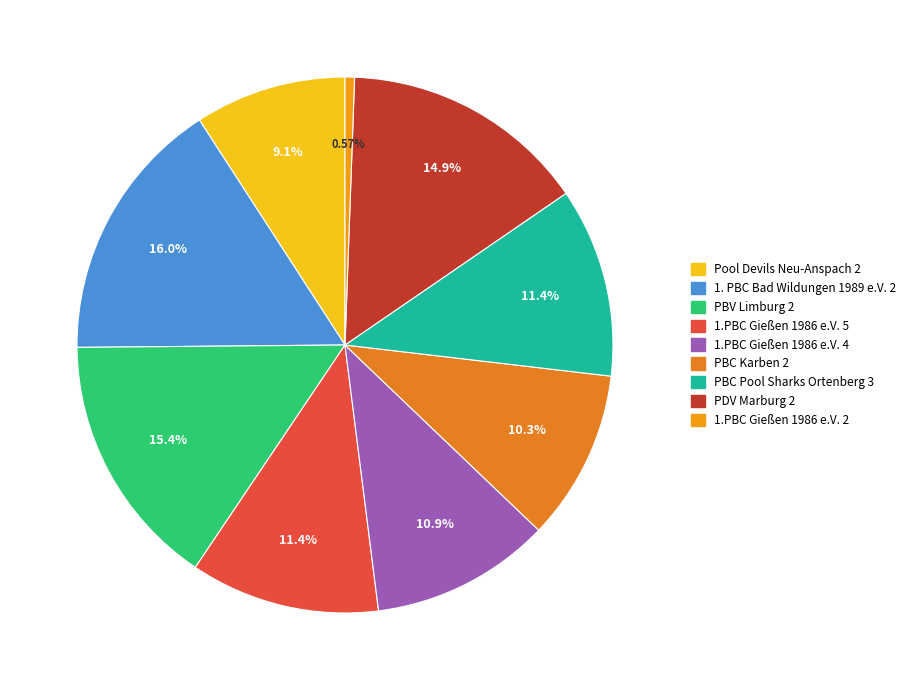

How many slices are in this pie chart?

9